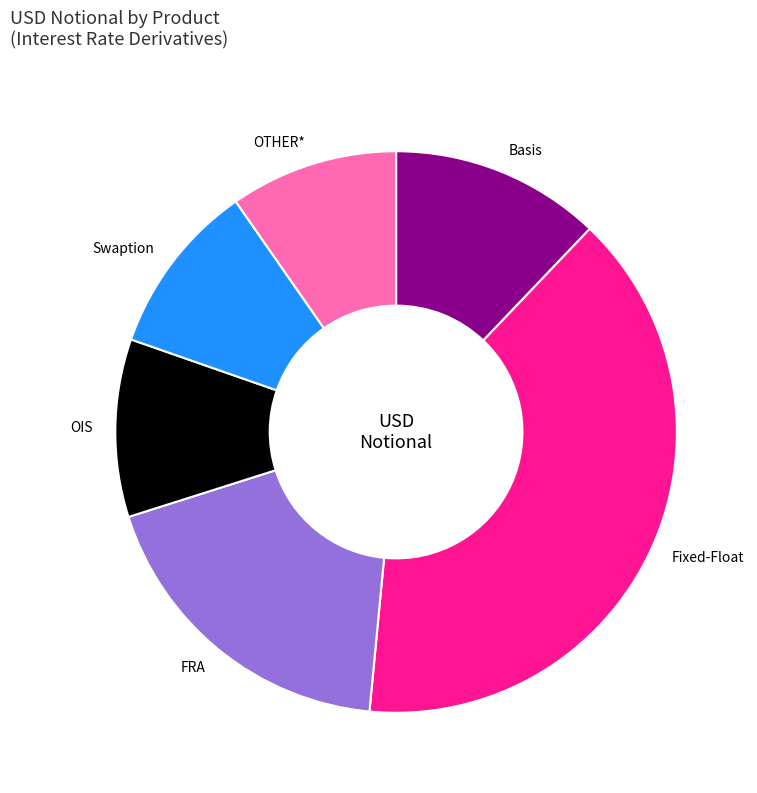

Do FRA and Basis together represent more than half of the pie?

No